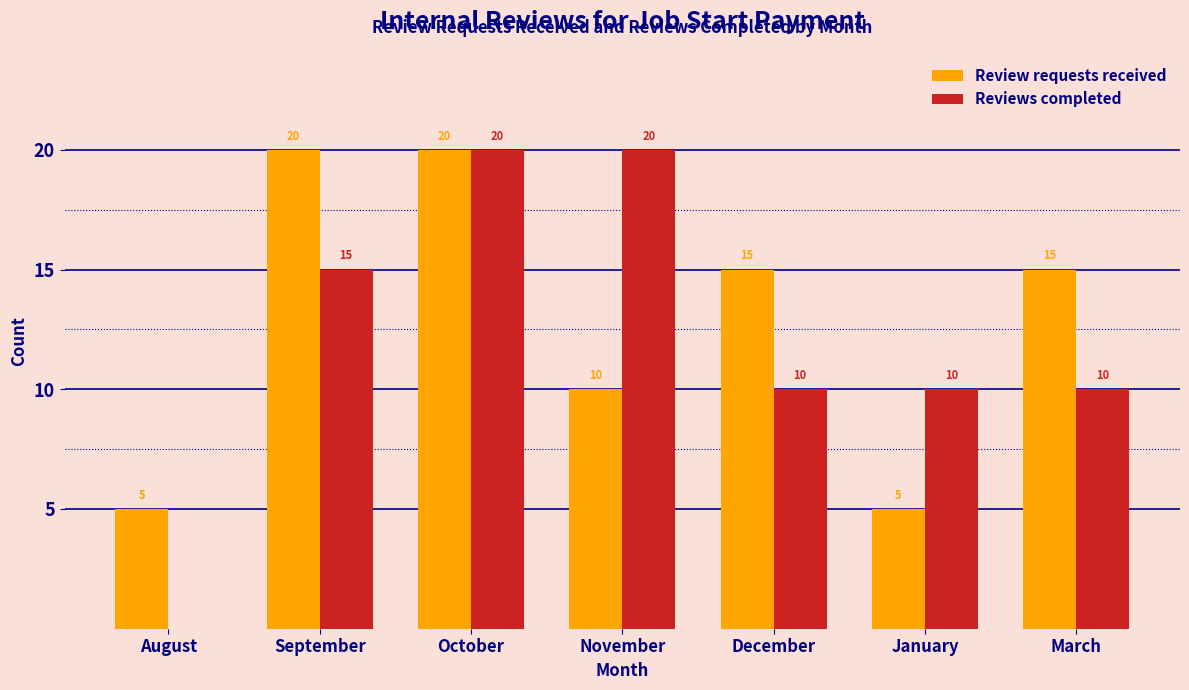

Reading left to right, transcribe all the data shown in this chart.

Review requests received: August=5	September=20	October=20	November=10	December=15	January=5	March=15
Reviews completed: August=0	September=15	October=20	November=20	December=10	January=10	March=10